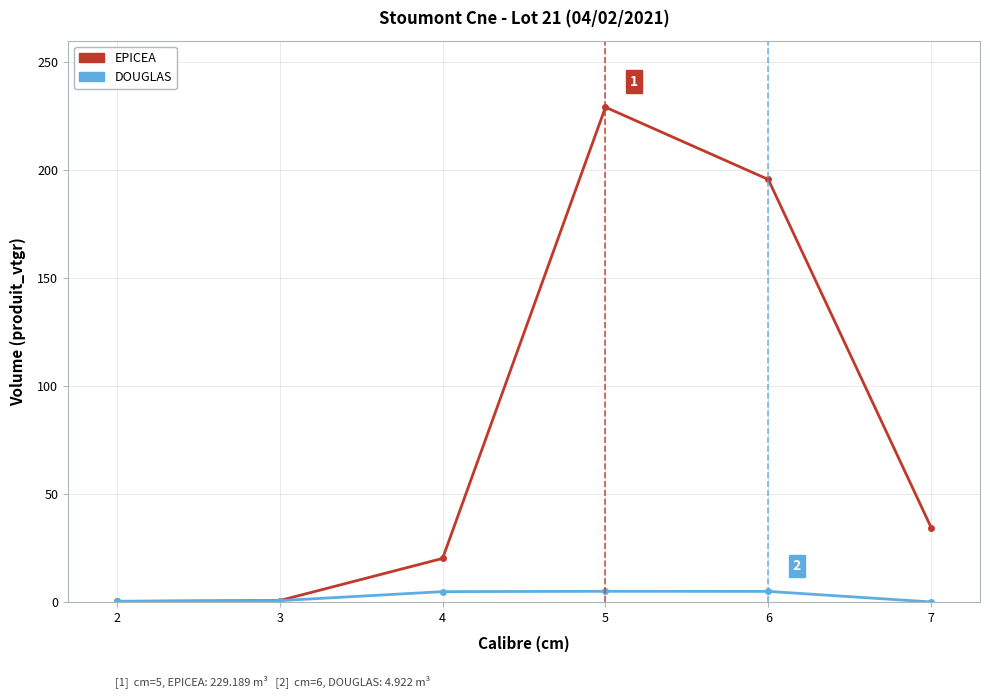

Which series ends up on top after the final intersection of EPICEA and DOUGLAS?

EPICEA